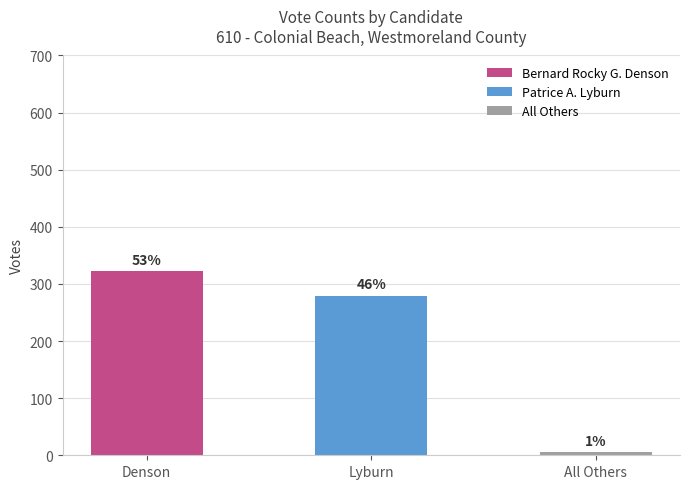

At which category is the sum across all series the highest?

Bernard Rocky G. Denson